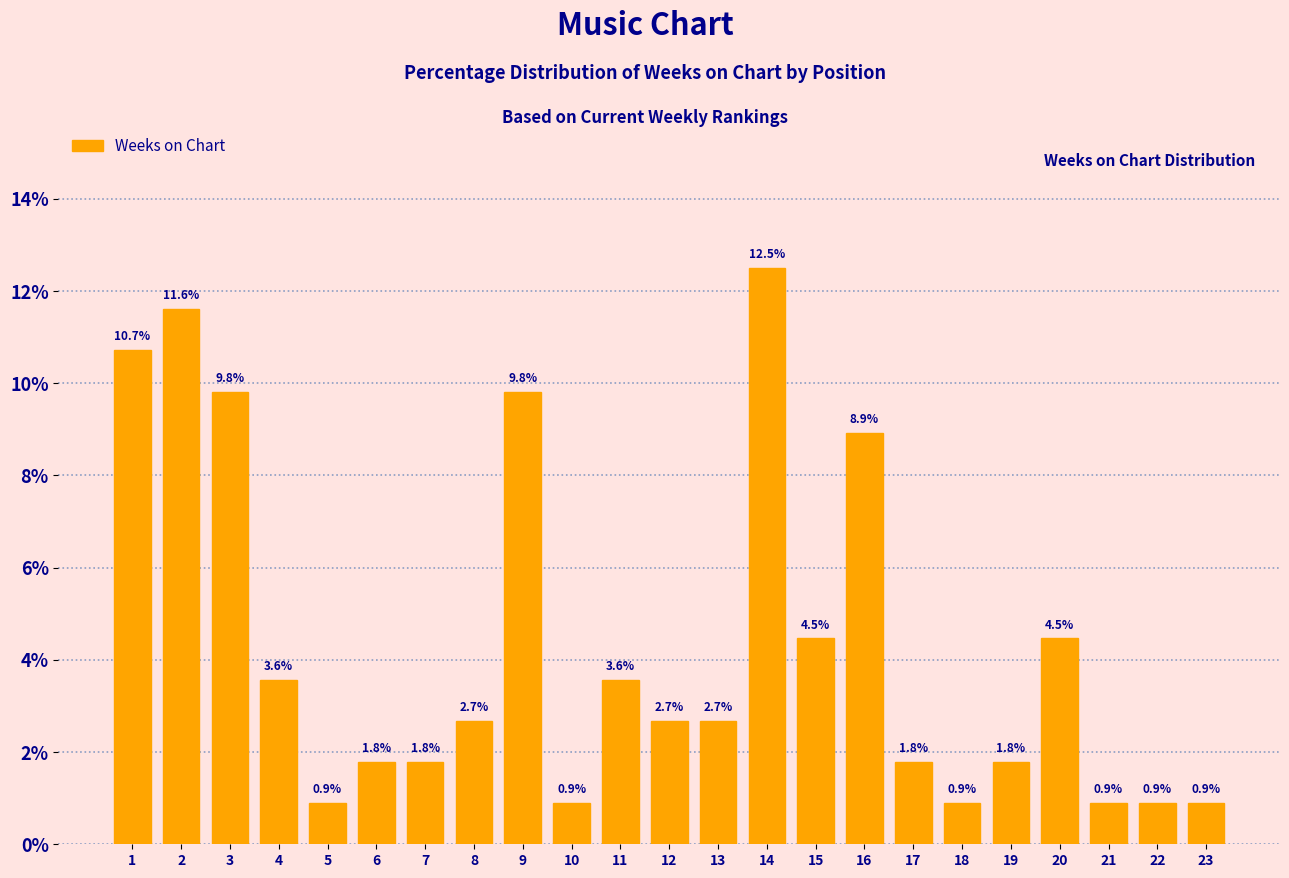

Reading right to left, extract all data points from this chart.

23=0.9	22=0.9	21=0.9	20=4.5	19=1.8	18=0.9	17=1.8	16=8.9	15=4.5	14=12.5	13=2.7	12=2.7	11=3.6	10=0.9	9=9.8	8=2.7	7=1.8	6=1.8	5=0.9	4=3.6	3=9.8	2=11.6	1=10.7